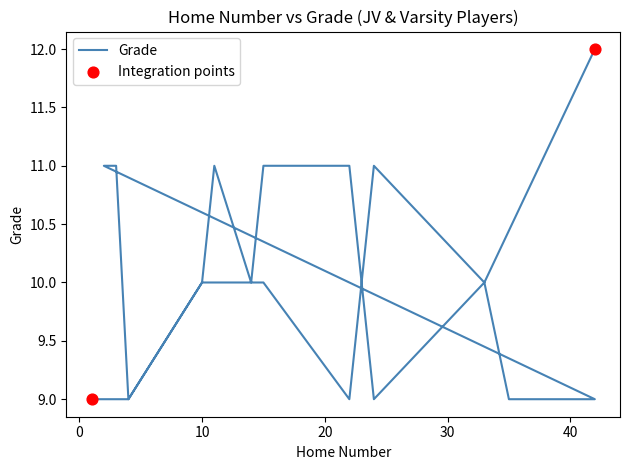

Between 11 and 24, which is larger?

11